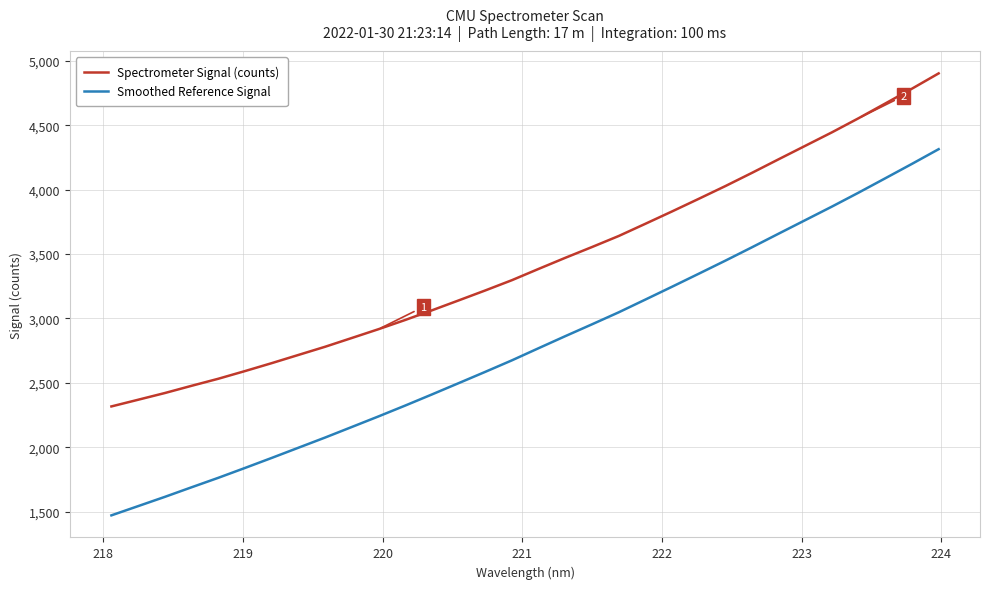

What is the lowest value of the Smoothed Reference Signal series?

1471.7